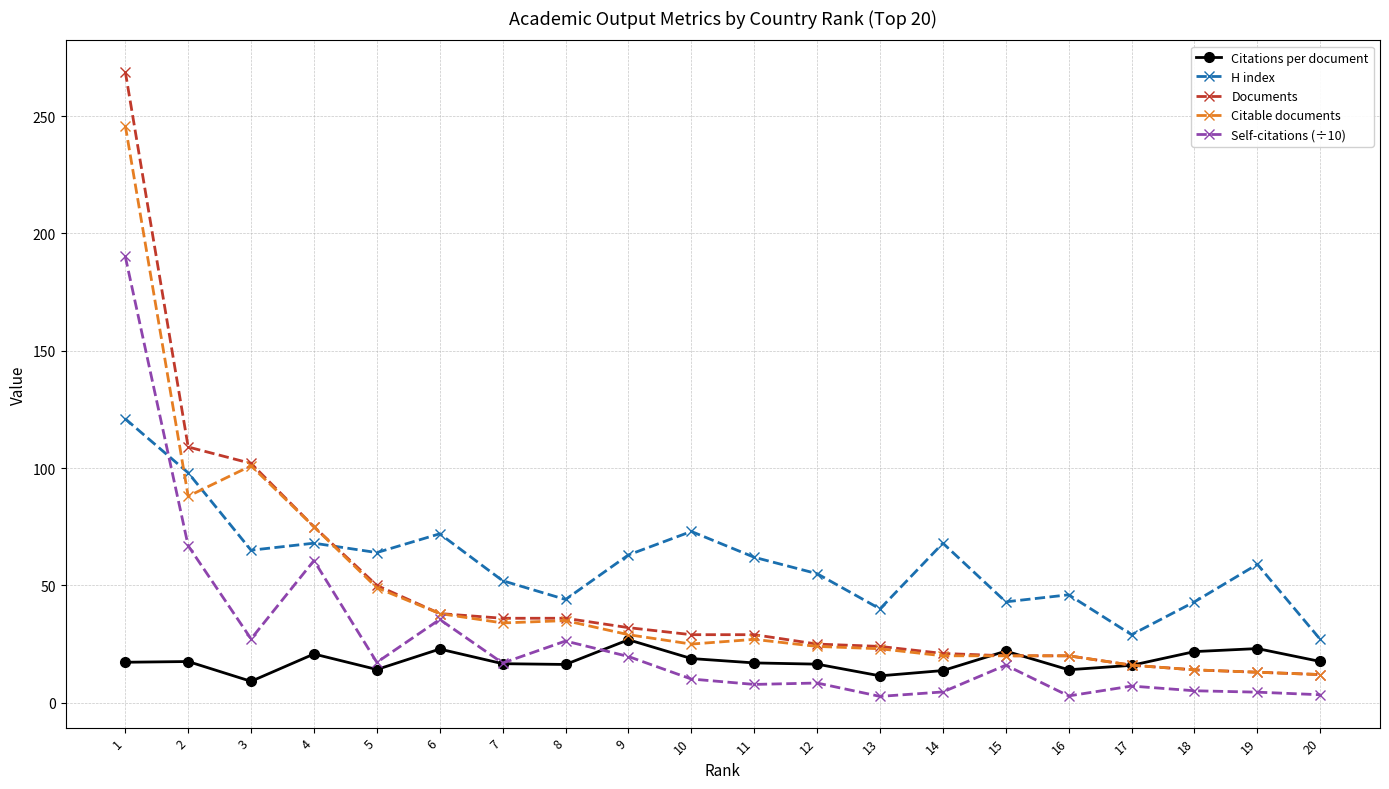

Rank the series by their maximum value, from highest to lowest.

Documents, Citable documents, Self-citations (÷10), H index, Citations per document